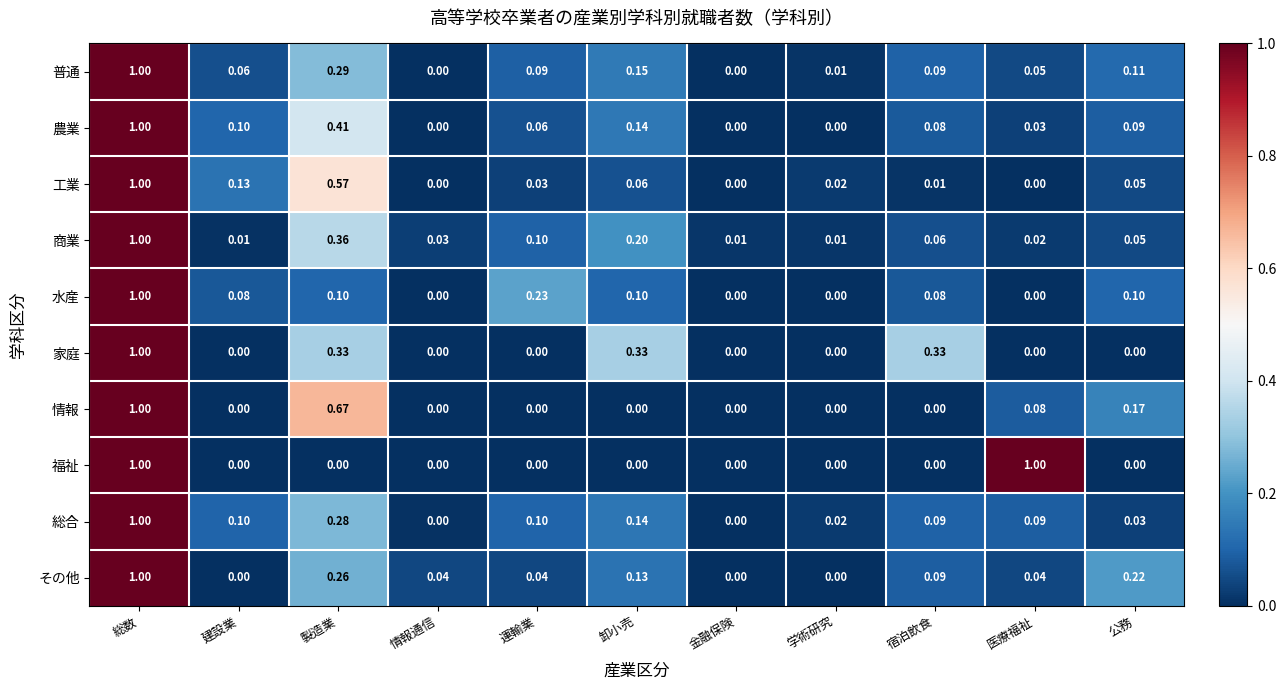

Which category has the highest value in the 情報 series?

総数